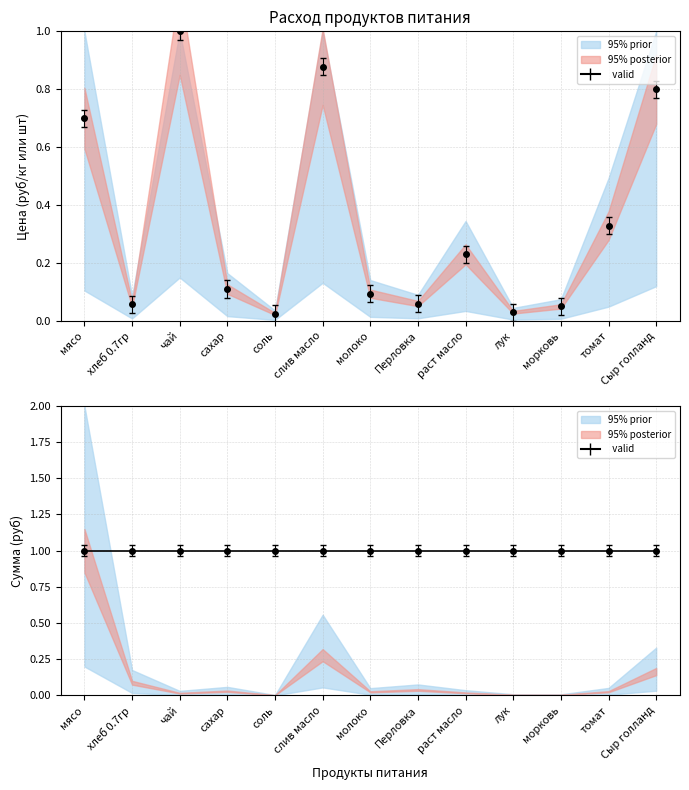

What is the value of the 13th point from the left?

0.8